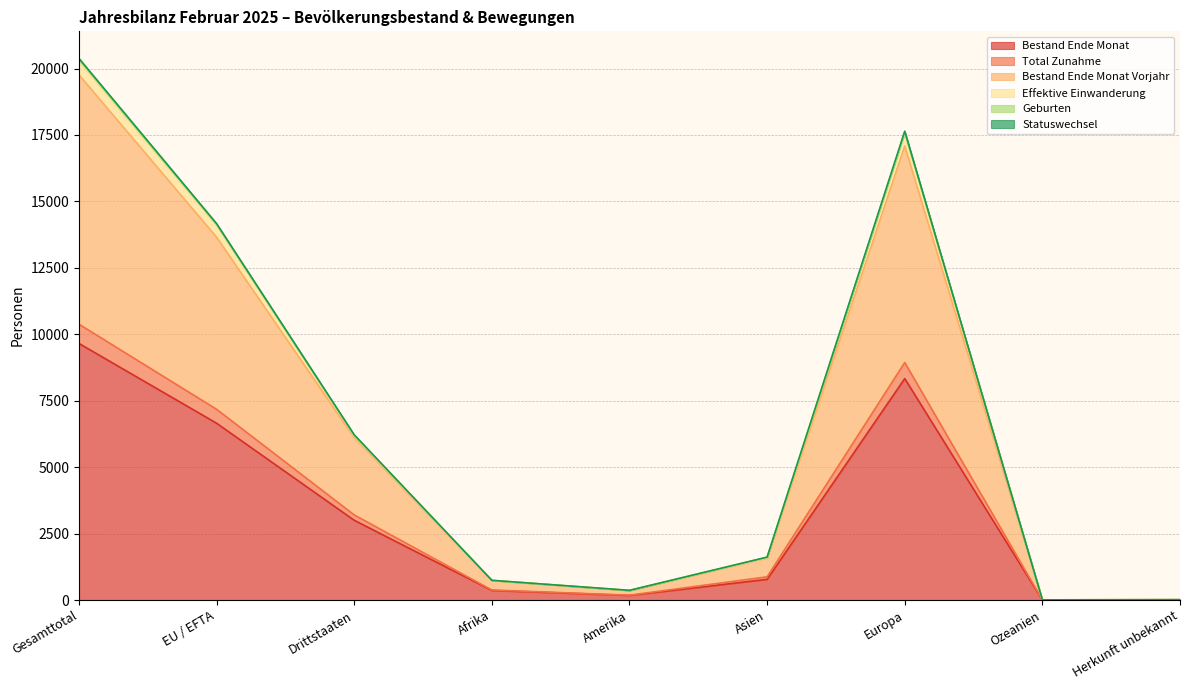

What are all the series names shown in the legend?

Bestand Ende Monat, Total Zunahme, Bestand Ende Monat Vorjahr, Effektive Einwanderung, Geburten, Statuswechsel